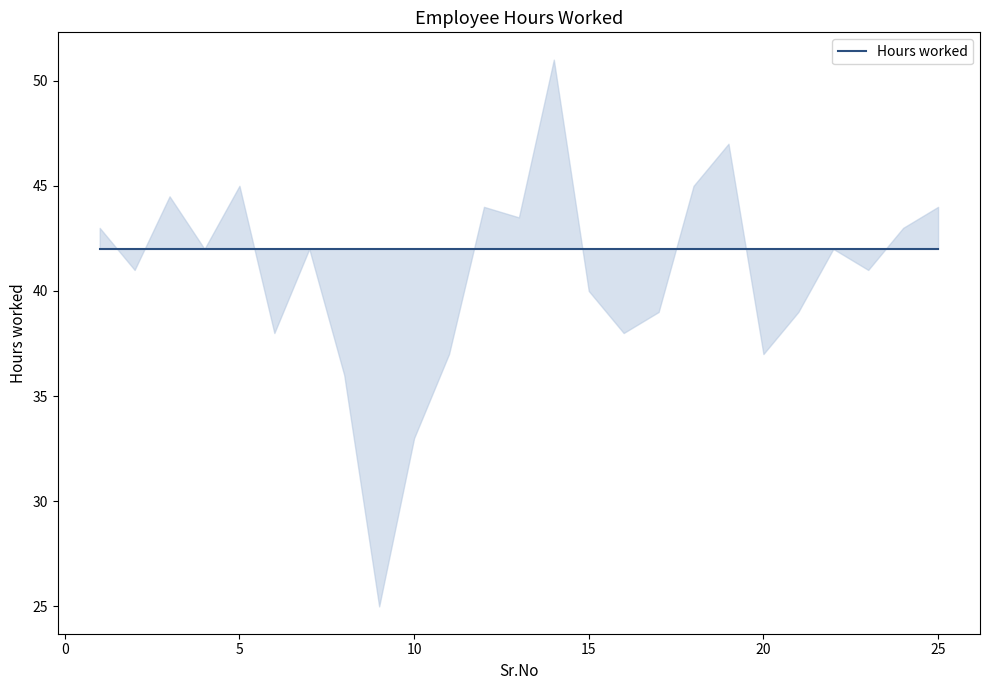

Does the chart have visible grid lines?

No